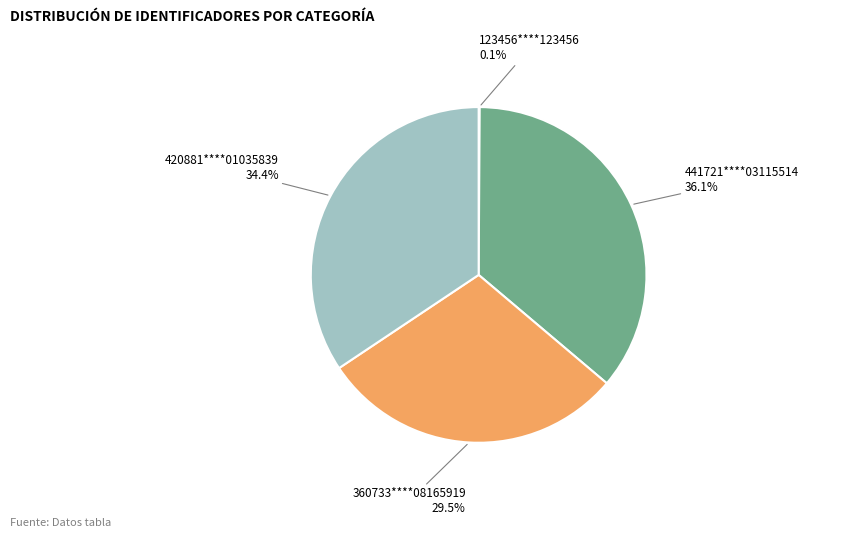

What portion of the pie excludes 441721****03115514?

63.9%